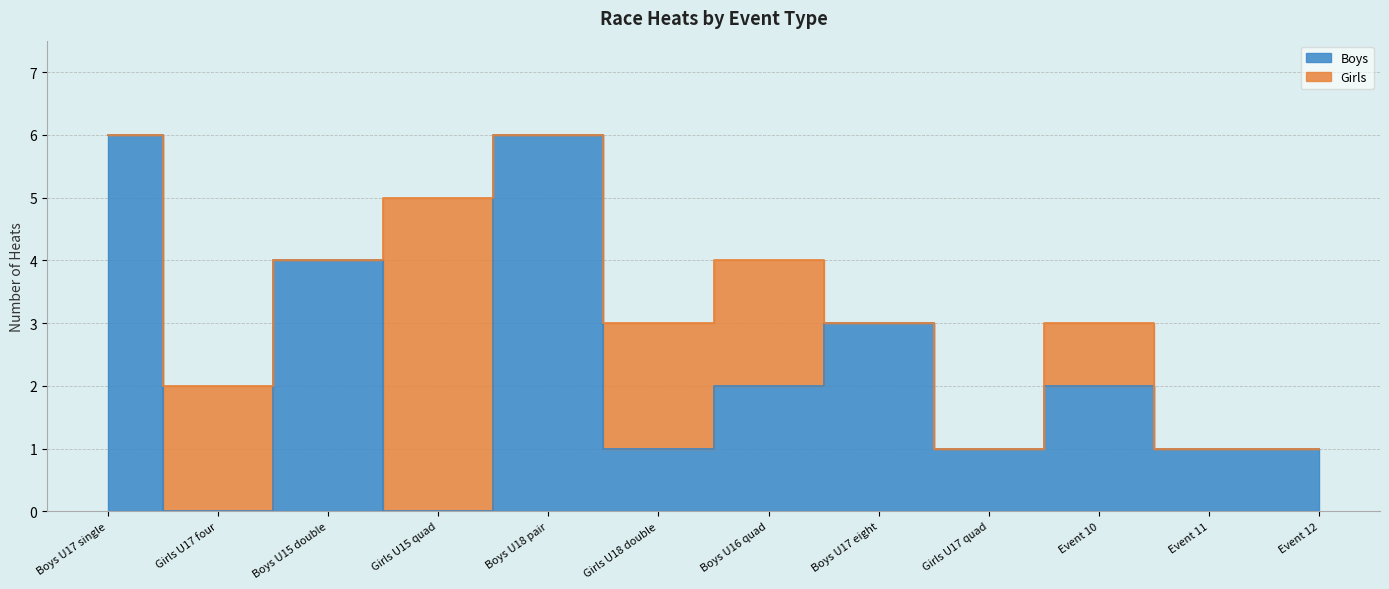

Does the chart have visible grid lines?

Yes